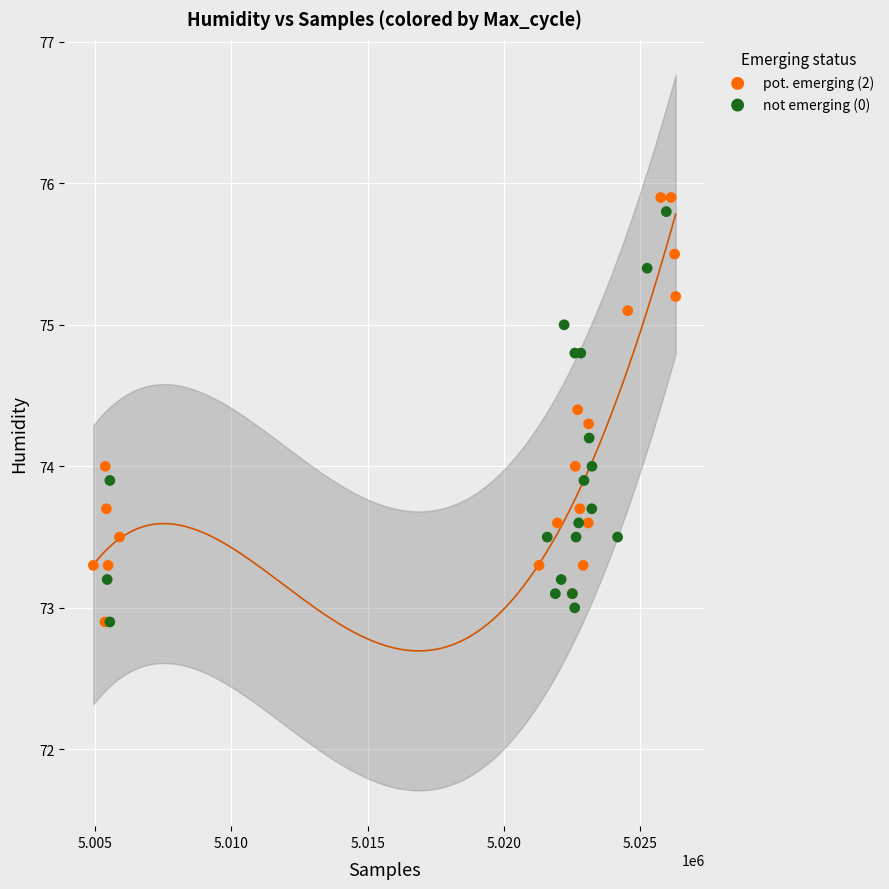

Which series reaches the maximum Y coordinate?

pot. emerging (2)